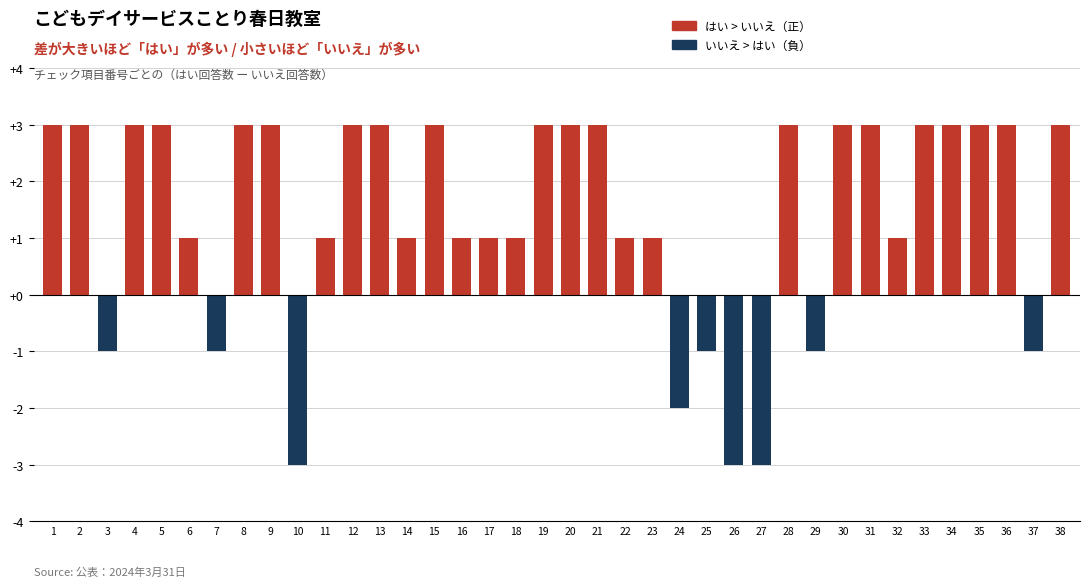

The value at 5 is 1. True or false?

False